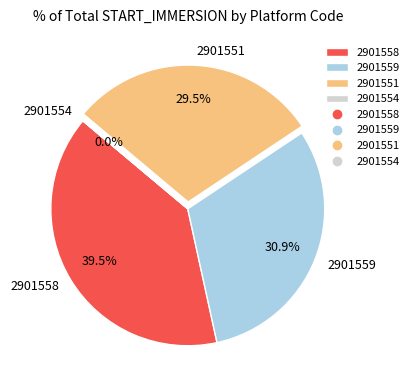

Approximately how many times larger is the value at 2901551 compared to 2901558?

0.7